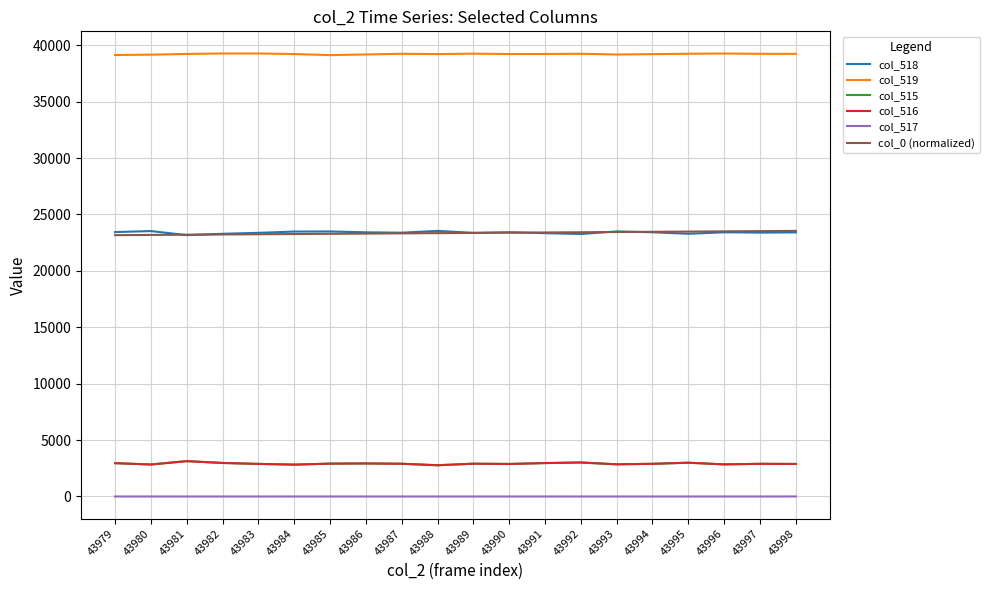

What is the maximum value shown in the chart?

39273.0